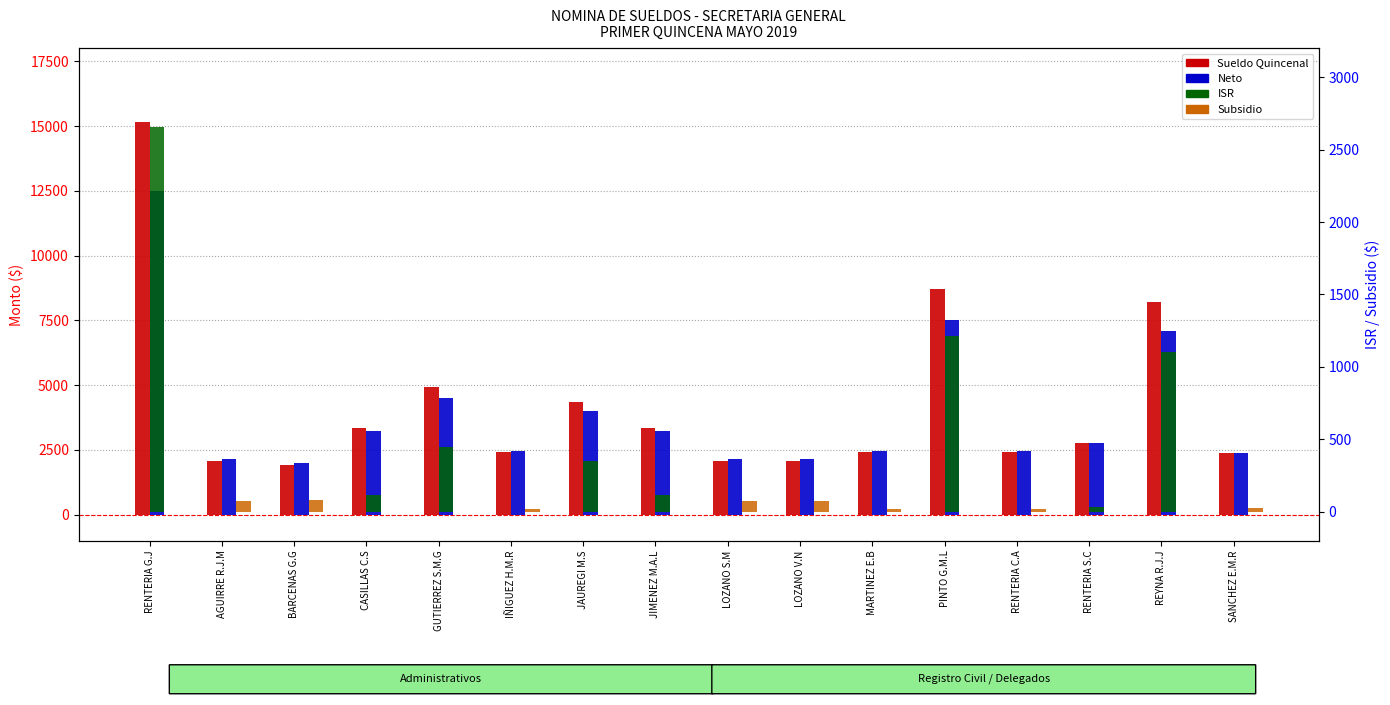

What is the maximum value shown in the chart?

15156.5